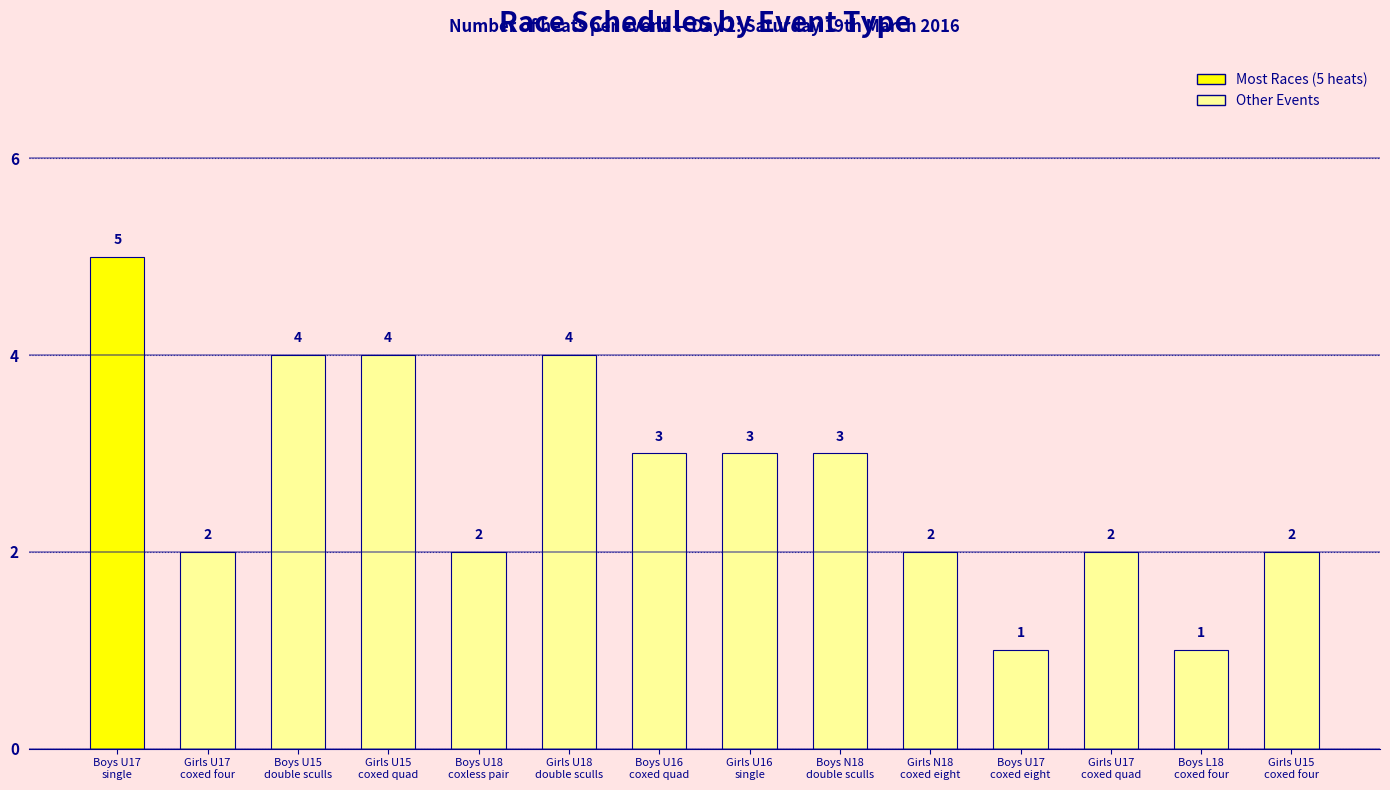

What is the sum of all values?

38